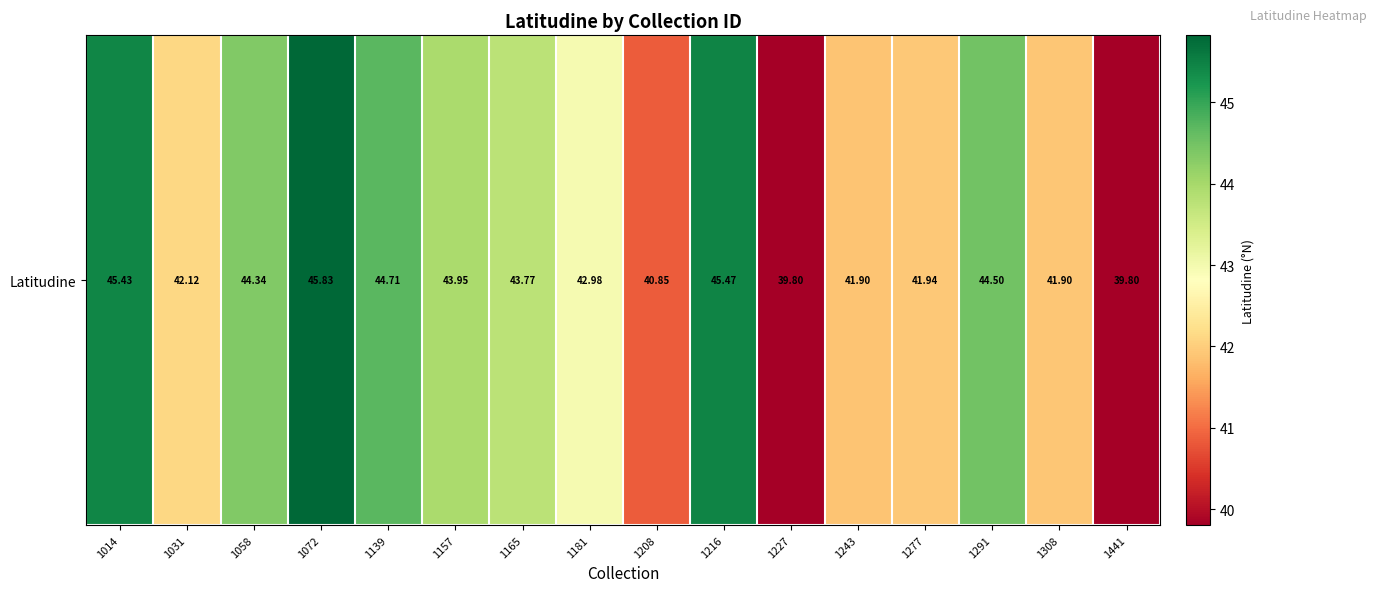

Rank the categories by value from highest to lowest.

1072, 1216, 1014, 1139, 1291, 1058, 1157, 1165, 1181, 1031, 1277, 1308, 1243, 1208, 1227, 1441